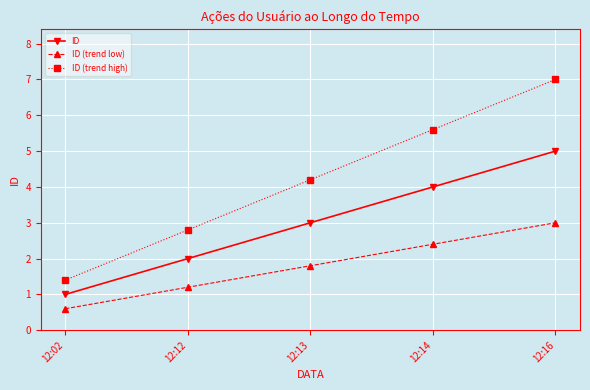

Rank the series at 12:02 from highest to lowest value.

ID (trend high), ID, ID (trend low)